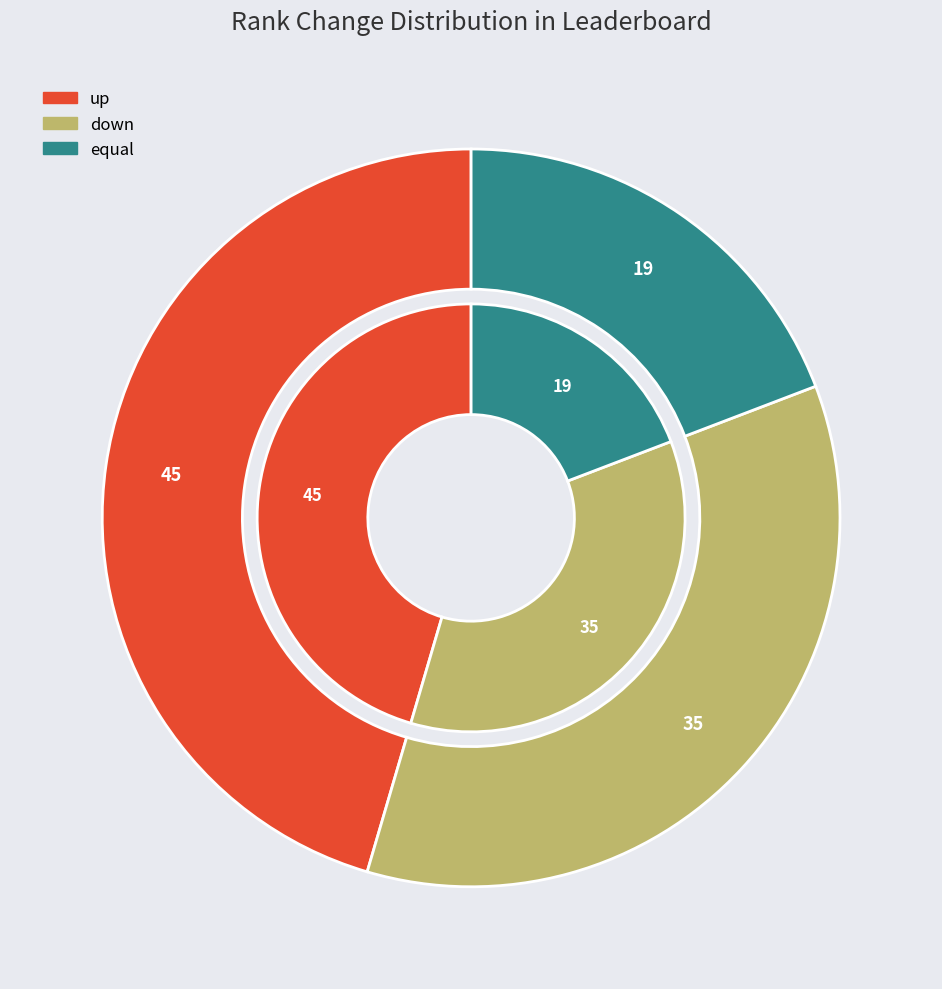

Combined, what portion of the pie is down and up?

80.8%